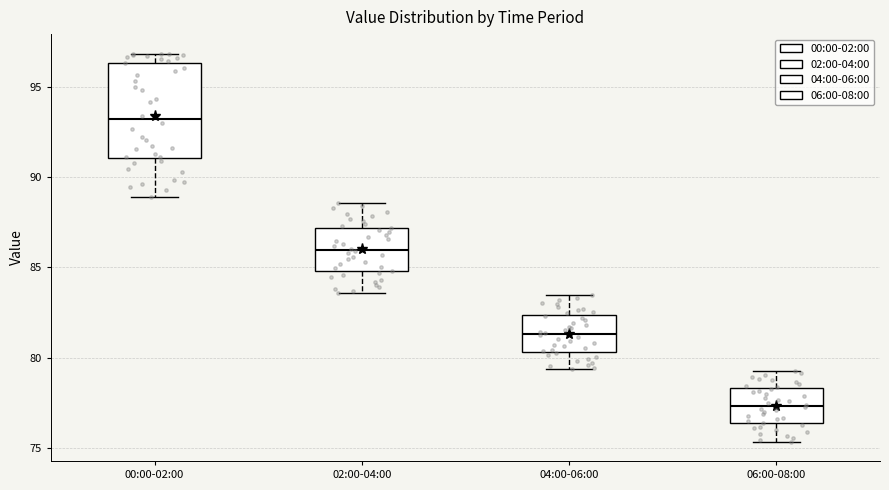

Which box has the highest median line?

00:00-02:00